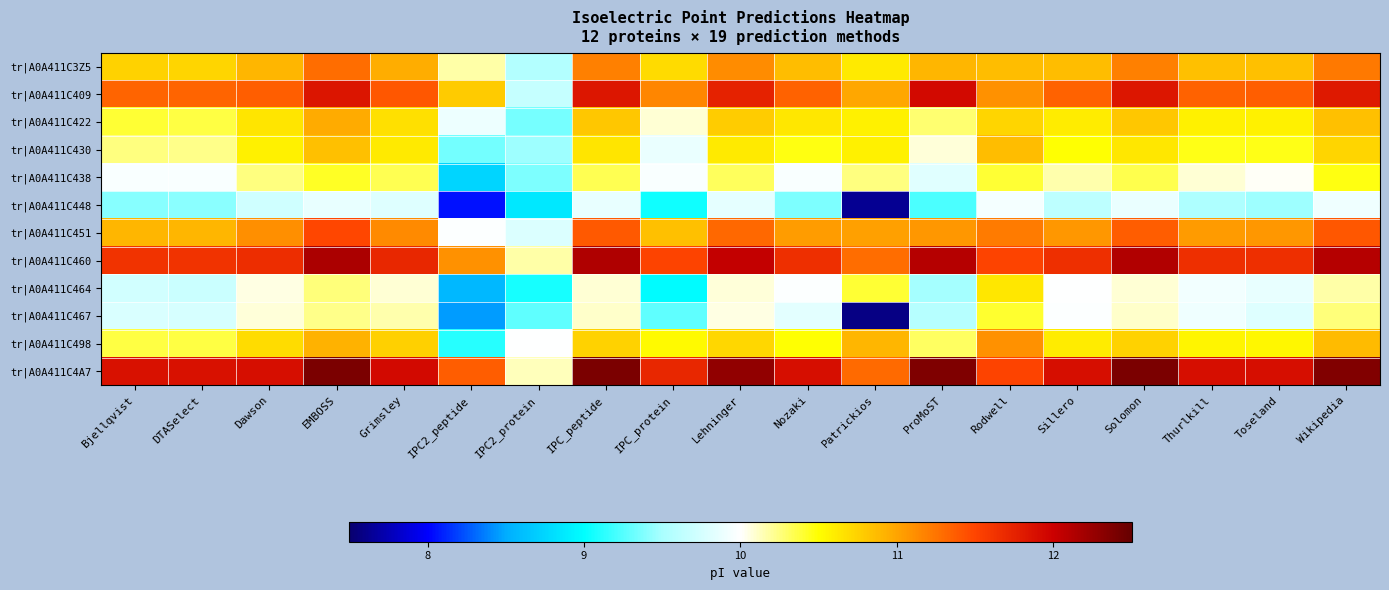

How many series are shown in this chart?

12